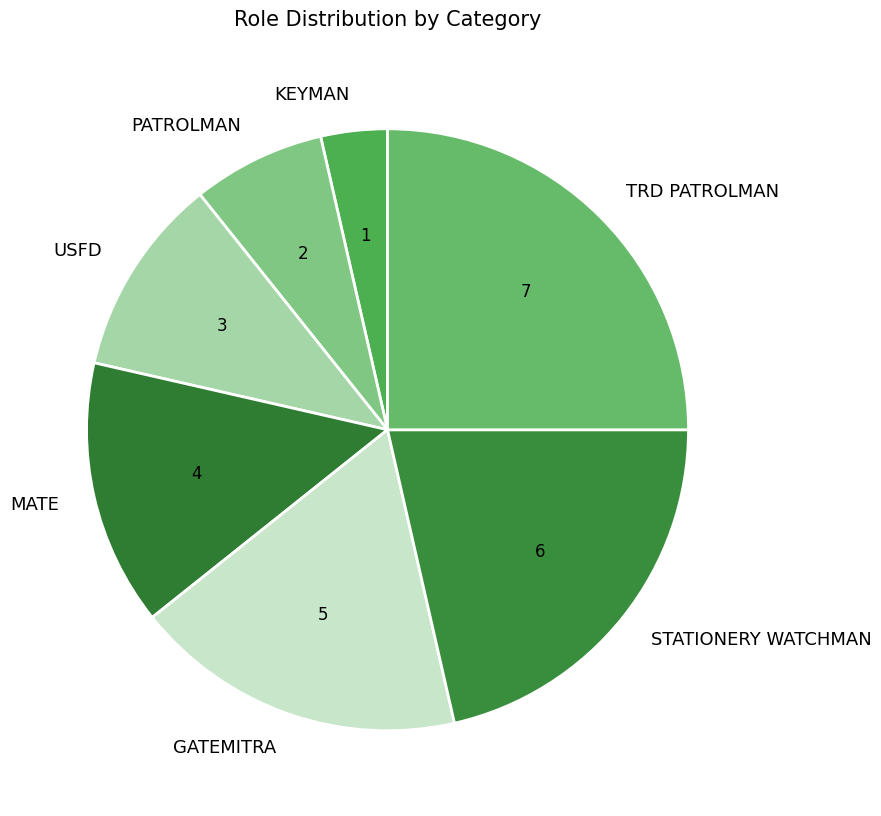

What is the largest slice in the pie chart?

TRD PATROLMAN